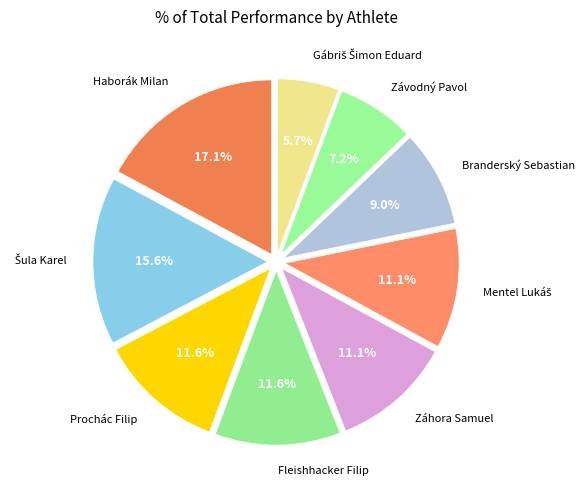

Which slice is the largest?

Haborák Milan